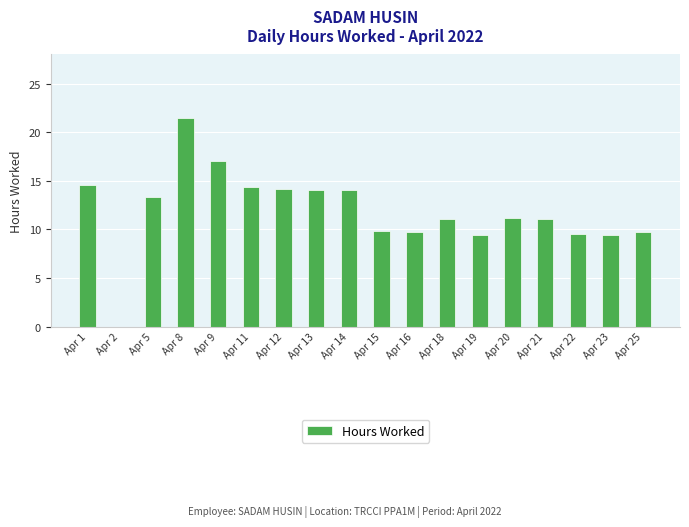

The chart shows a value of 9.4 at Apr 23. True or false?

True